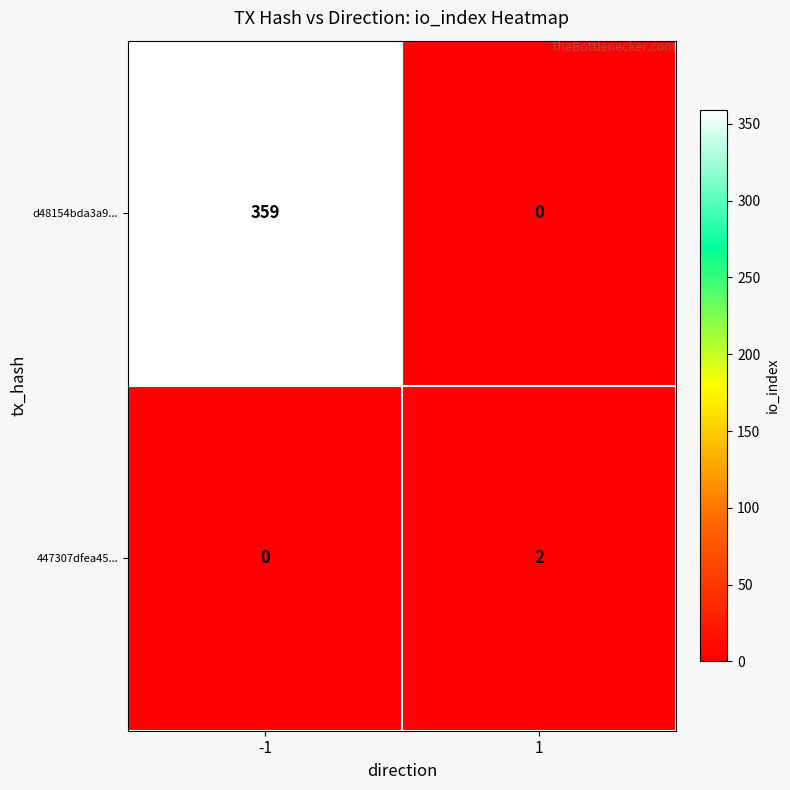

Rank the series by their average value, from highest to lowest.

d48154bda3a9..., 447307dfea45...